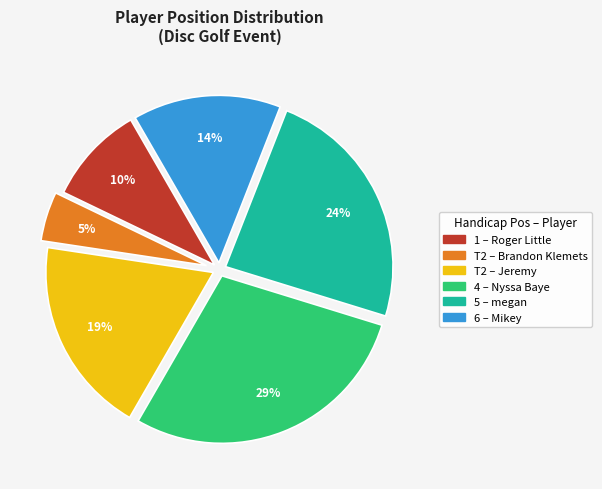

Does any single category account for the majority?

No